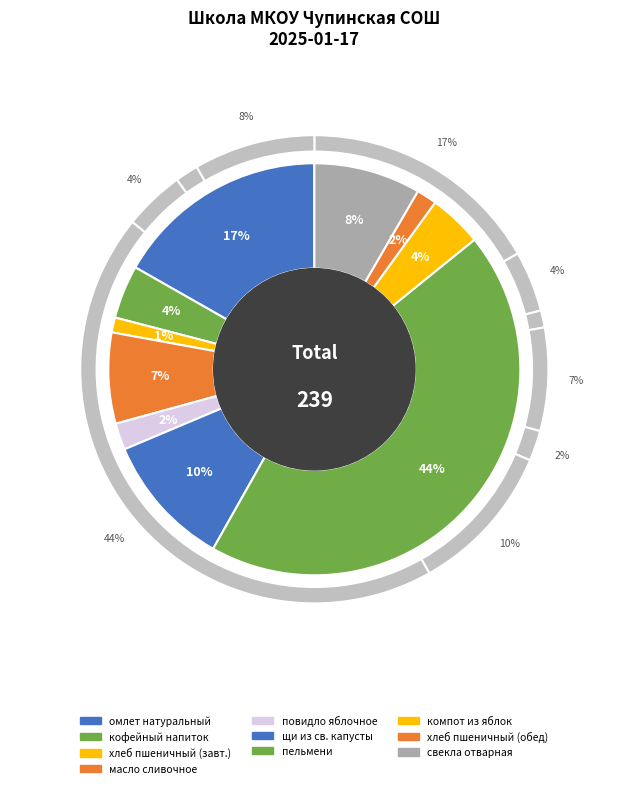

To the nearest percent, what is the average slice percentage?

10%